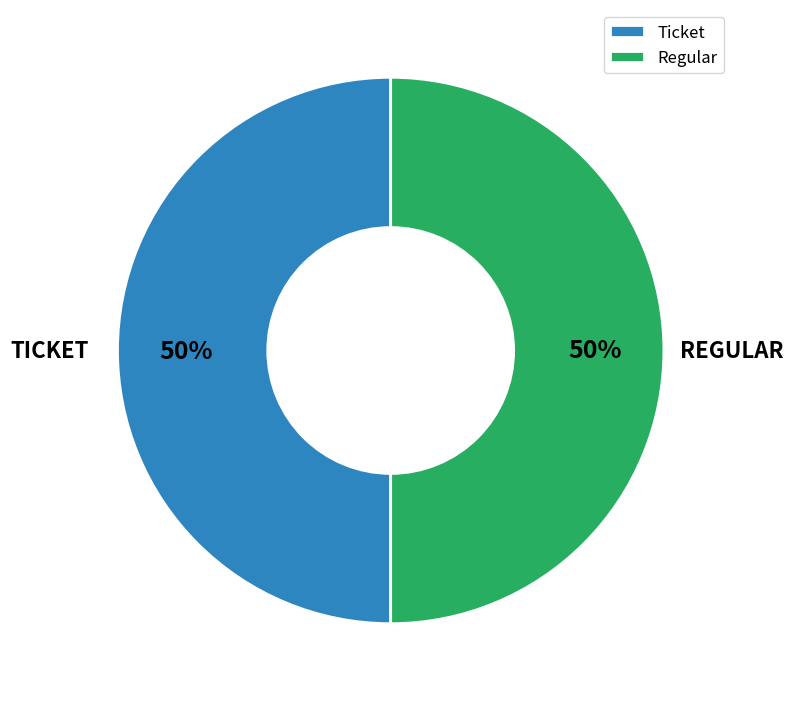

The Regular slice represents 50% of the pie. True or false?

True